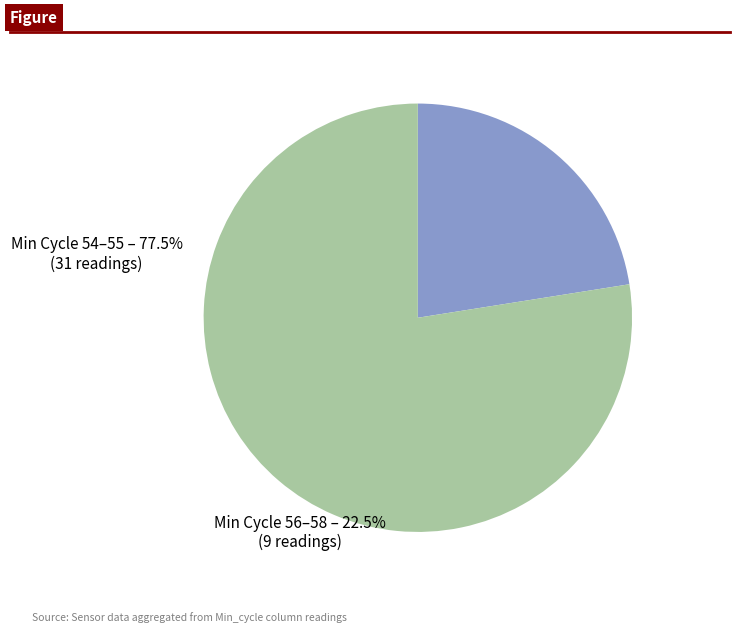

How many slices are in this pie chart?

2